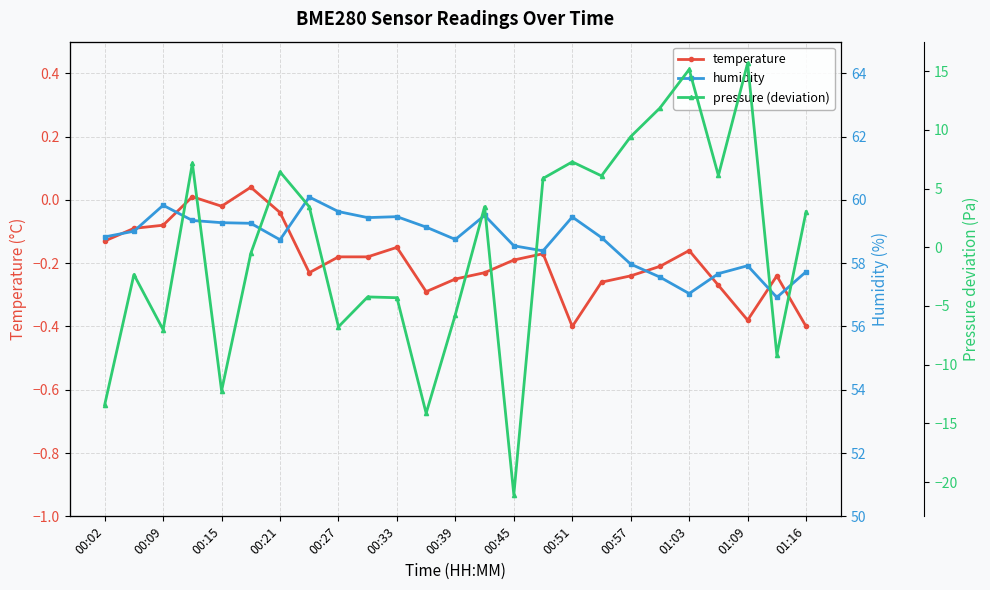

What is the value of the pressure (deviation) point at the 25th from the left?

3.0